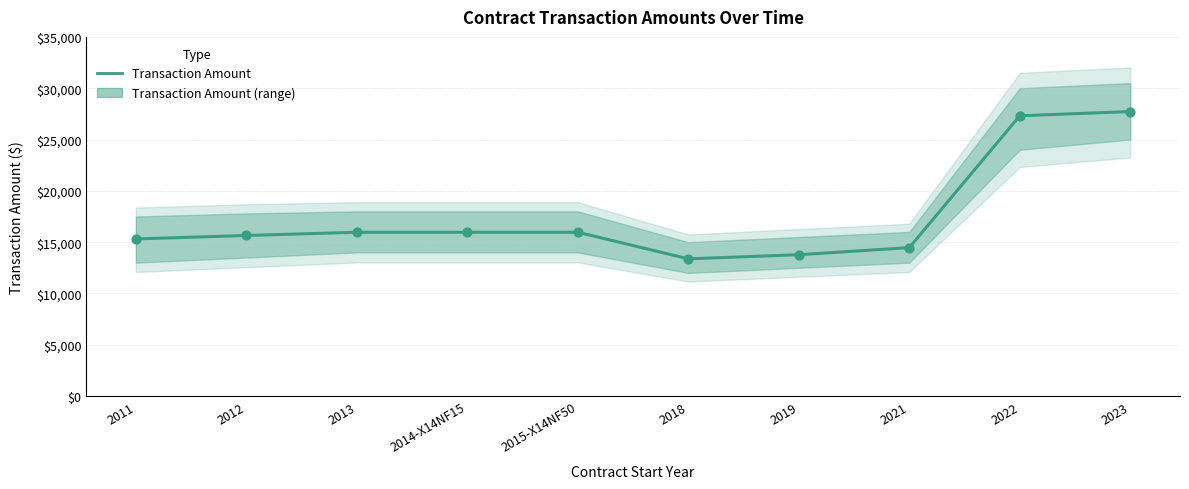

What is the change in value from 2012 to 2018?

-2275.0